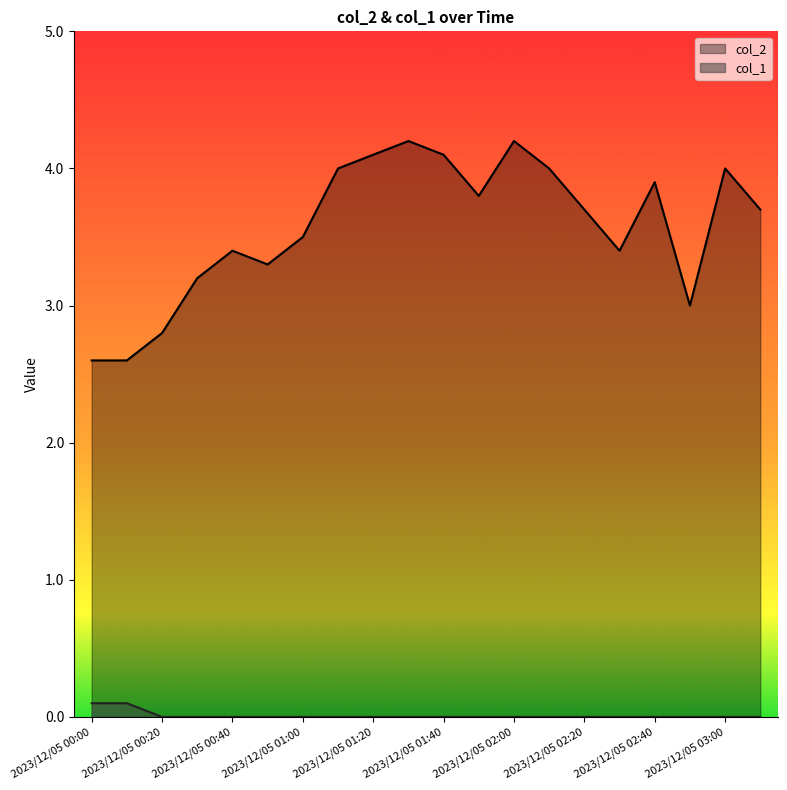

Between 2023/12/05 00:10 and 2023/12/05 02:40, which series saw the biggest shift?

col_2